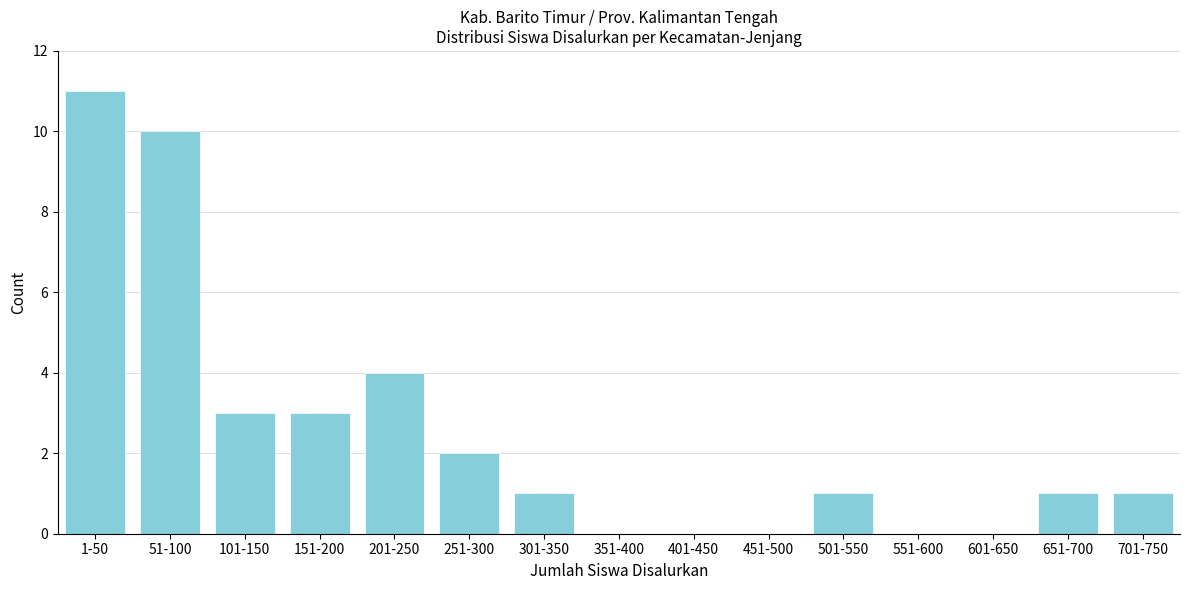

Reading left to right, transcribe all the data shown in this chart.

1-50=11	51-100=10	101-150=3	151-200=3	201-250=4	251-300=2	301-350=1	351-400=0	401-450=0	451-500=0	501-550=1	551-600=0	601-650=0	651-700=1	701-750=1